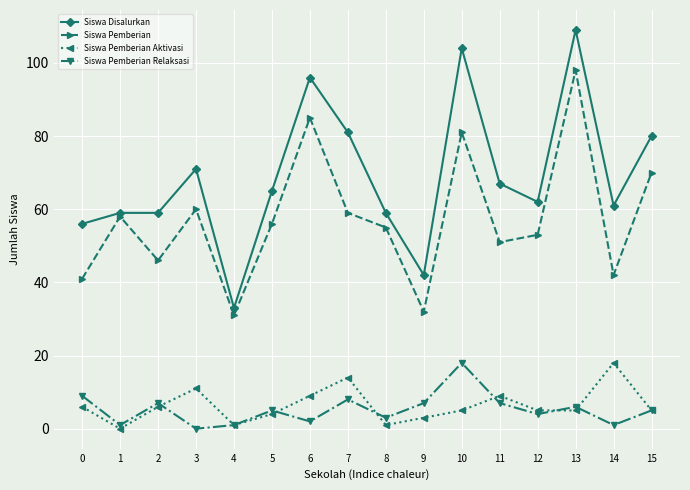

In Siswa Pemberian Relaksasi, how many points are lower than both neighbors (excluding endpoints)?

6